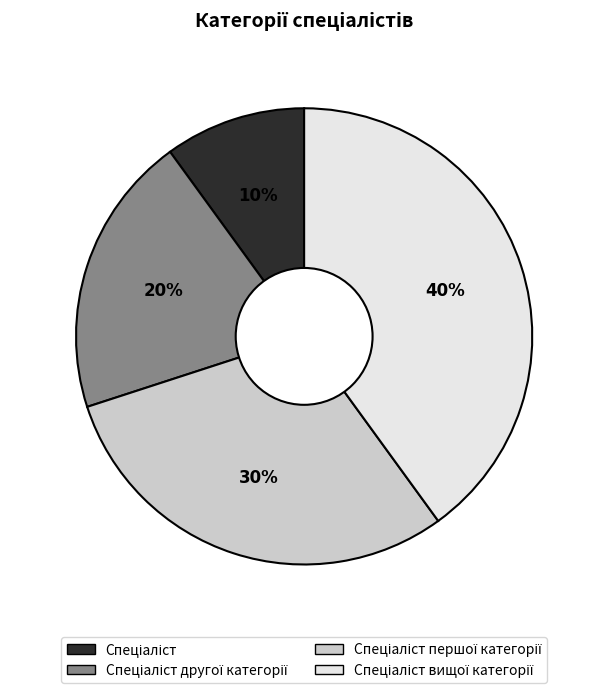

How many segments does this pie chart have?

4